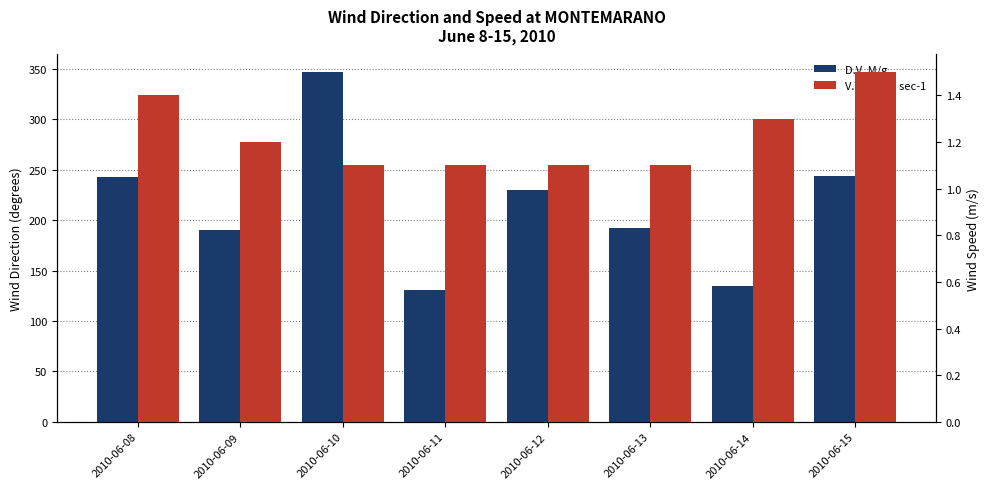

Which category has the lowest value across all series?

2010-06-10